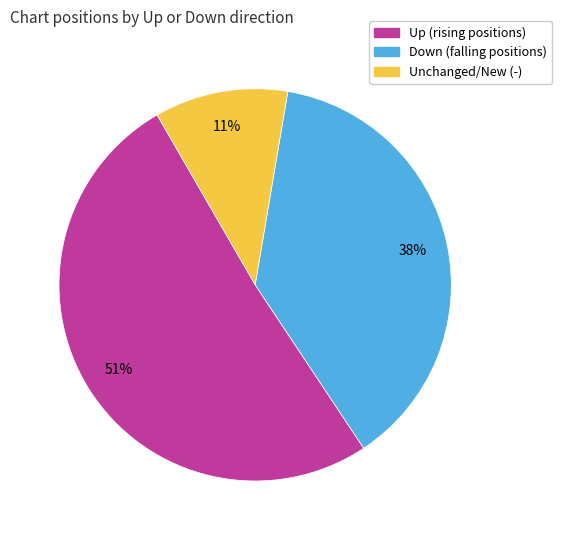

To the nearest percent, what is the average slice percentage?

33%